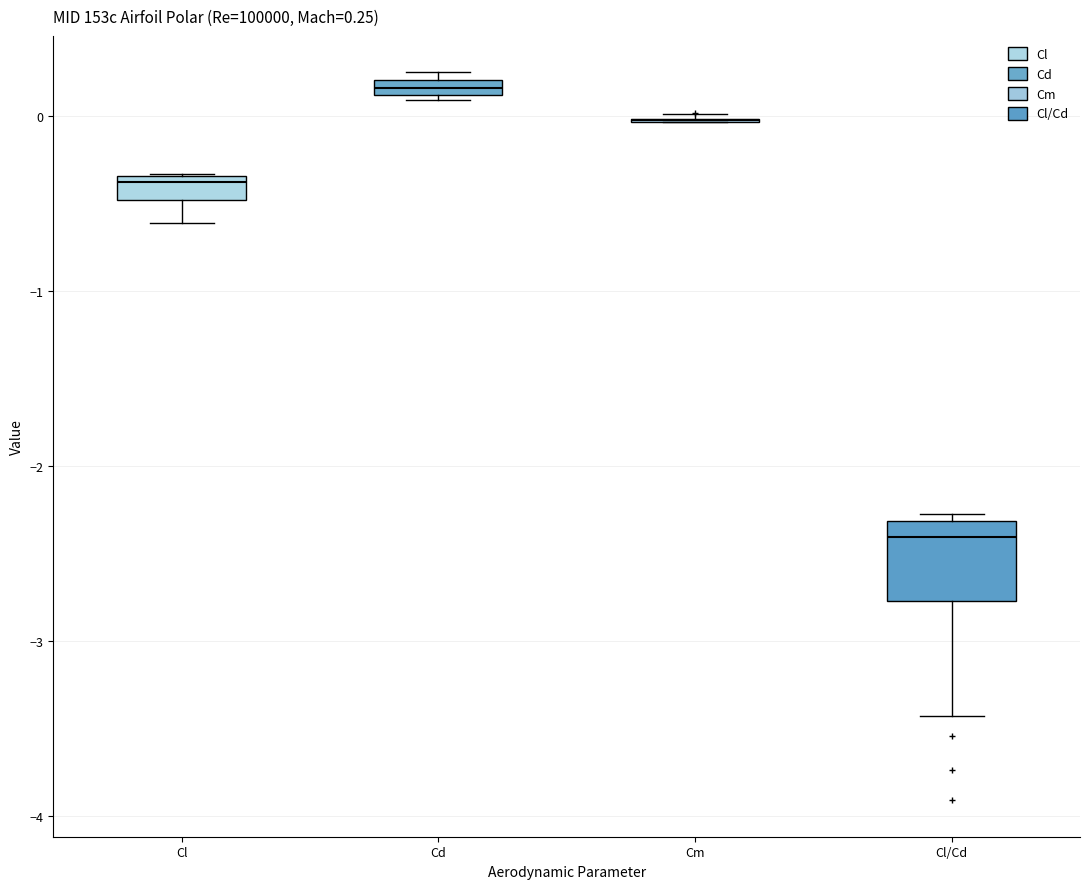

Comparing the boxes themselves (not the whiskers), which one is the tallest?

Cl/Cd